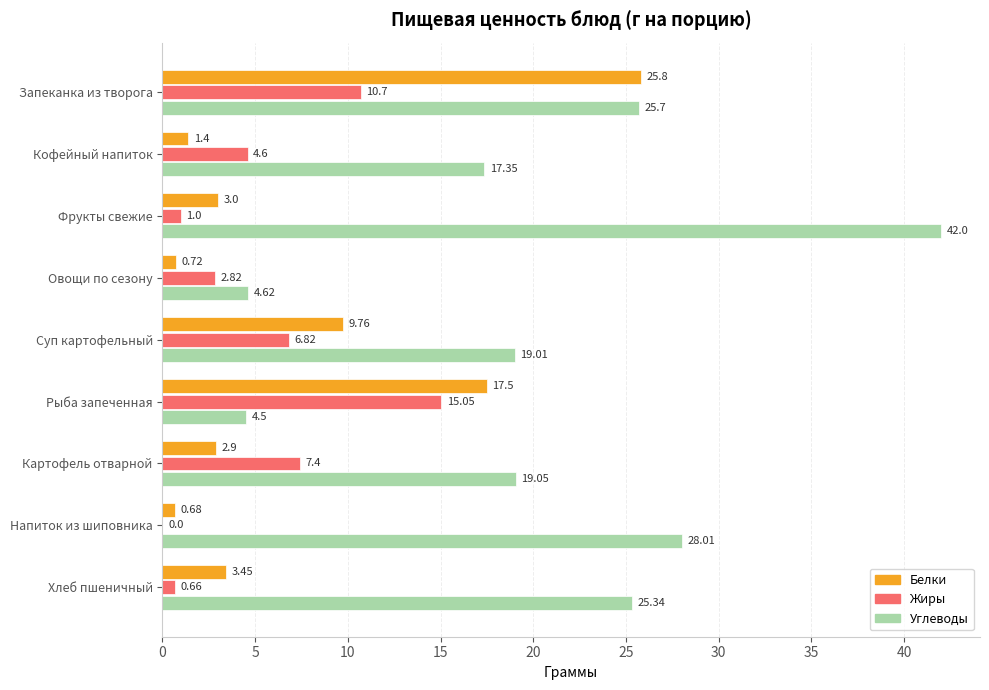

Where is Жиры nearest to the value 7?

Суп картофельный